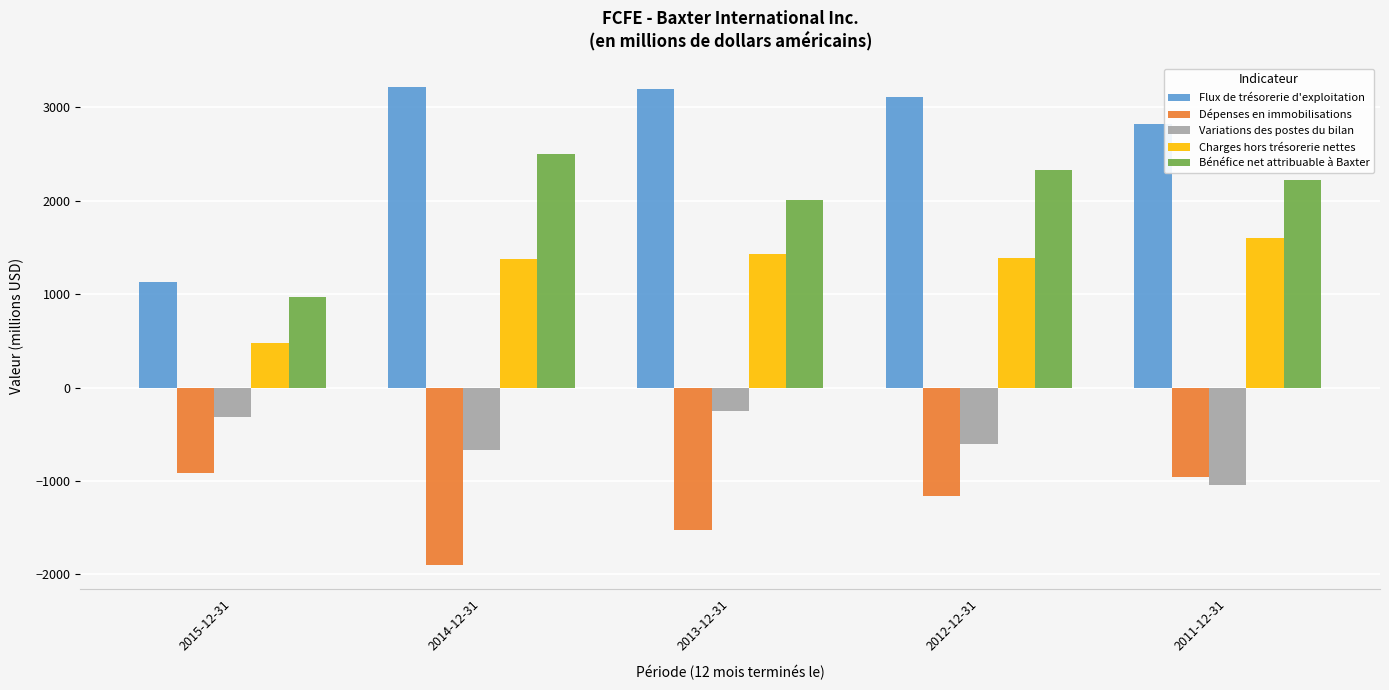

Between 2015-12-31 and 2012-12-31, which series saw the biggest shift?

Flux de trésorerie d'exploitation